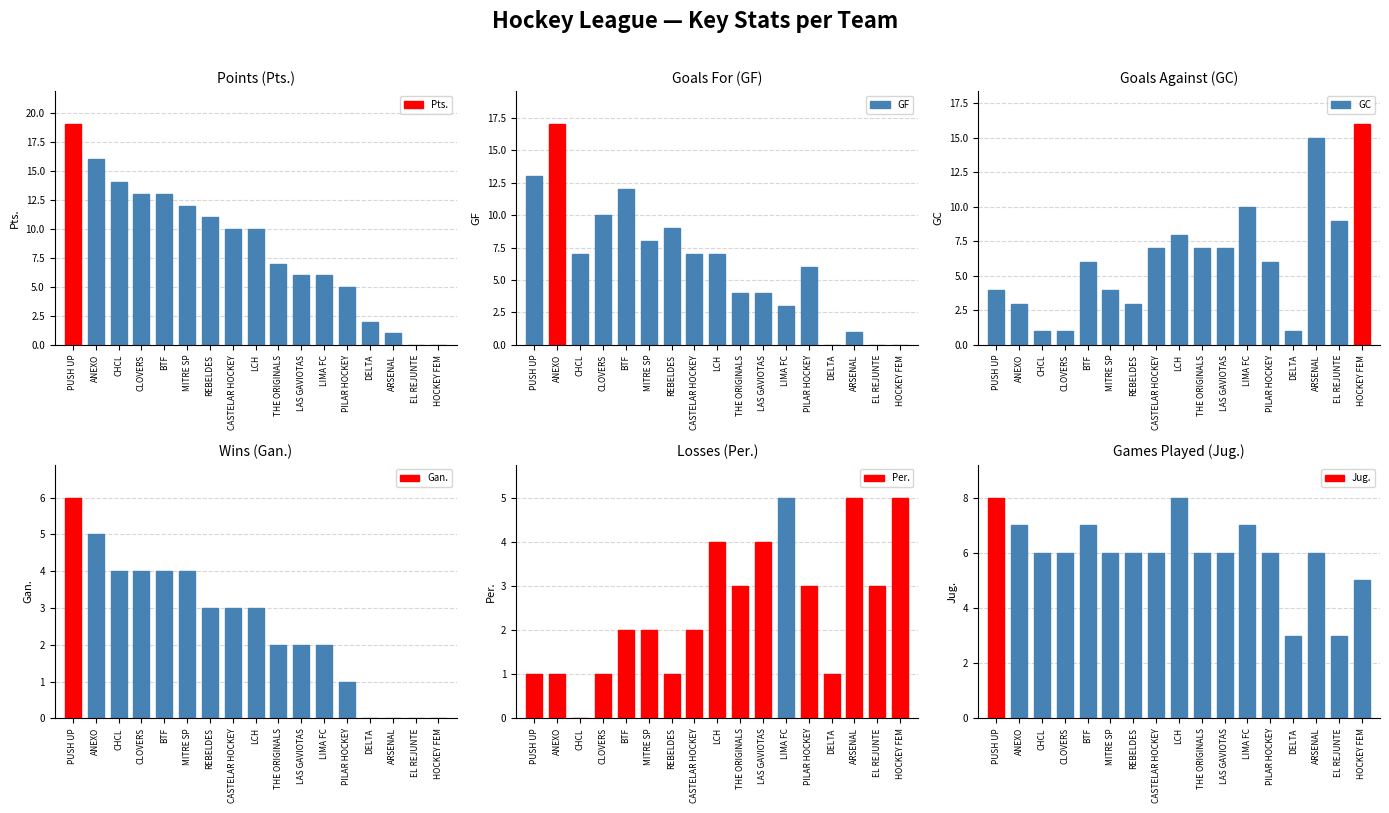

What is the difference between the second highest and second lowest values in the Per. series?

4